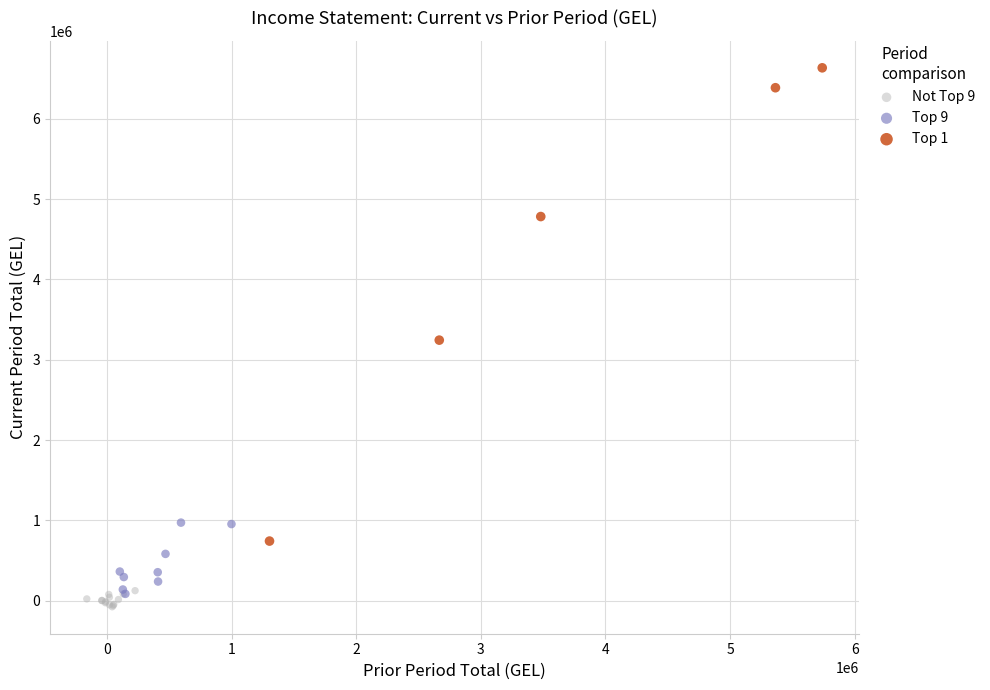

Which series has the largest Y range (max minus min)?

Top 1